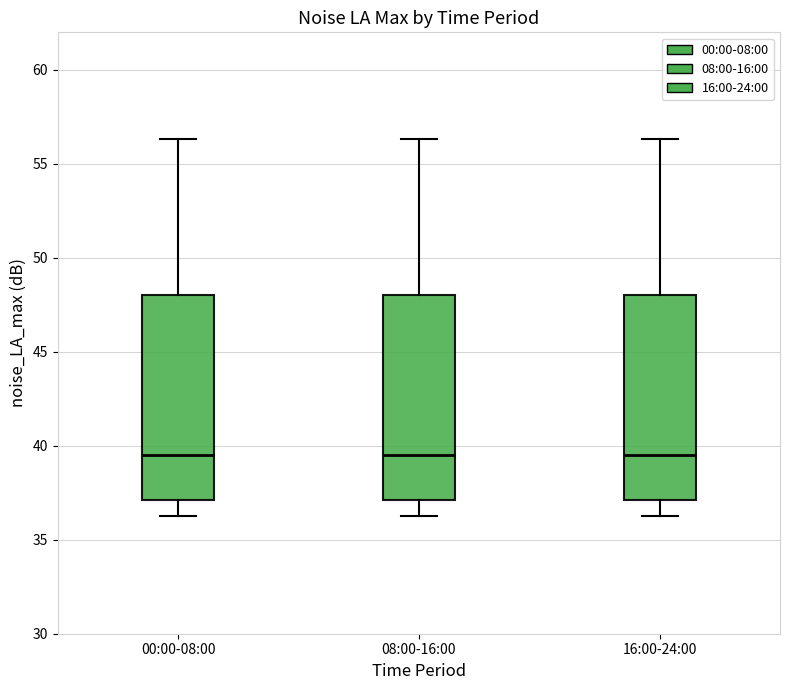

Where does the upper whisker of the box for 08:00-16:00 end on the y-axis? The values are not printed on the chart, so give them approximately, as read against the axis.

56.5